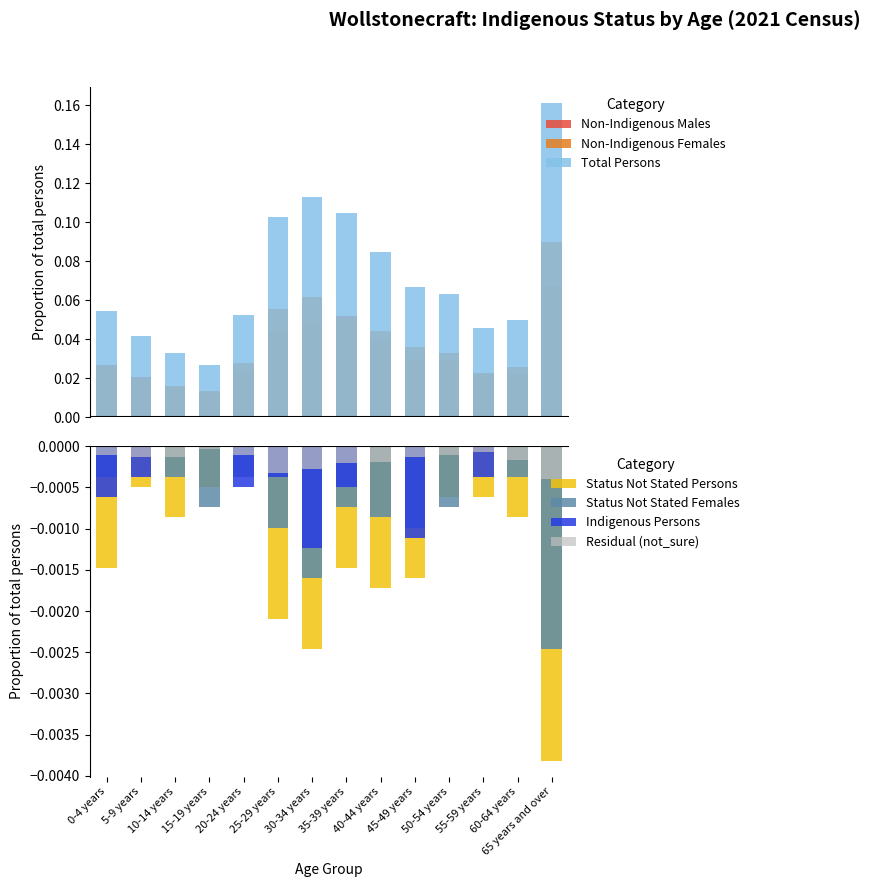

Is the value of Indigenous Persons at 25-29 years greater than the value of Status Not Stated Persons at 65 years and over?

Yes